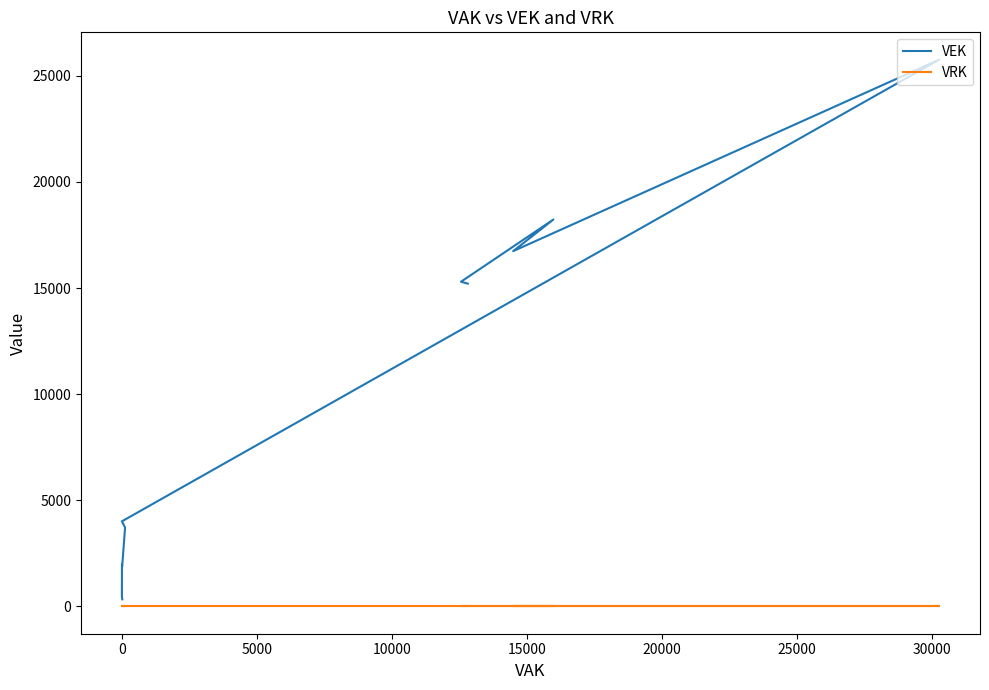

How many values in the VEK series exceed 4008?

11